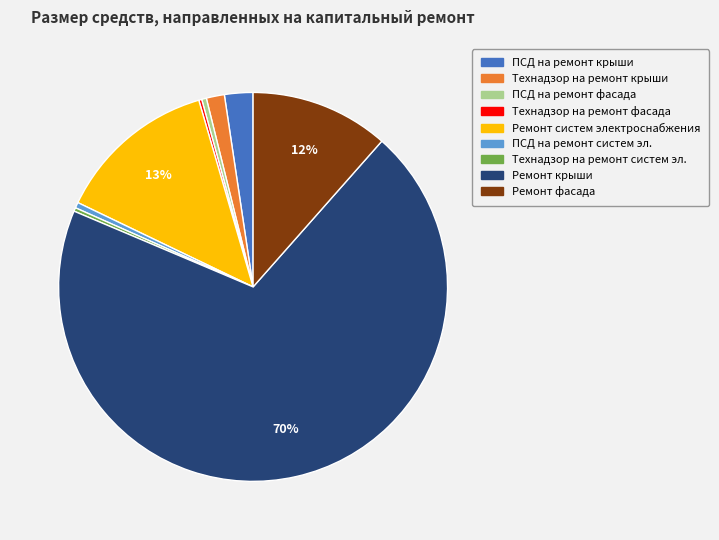

Is there any slice that represents more than half of the pie?

Yes